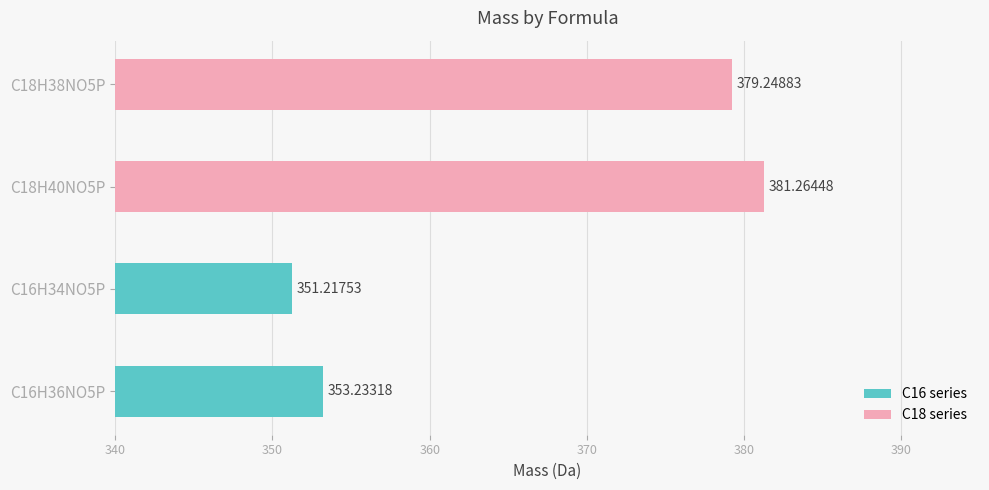

What is the change in value from C16H34NO5P to C18H38NO5P?

+28.0